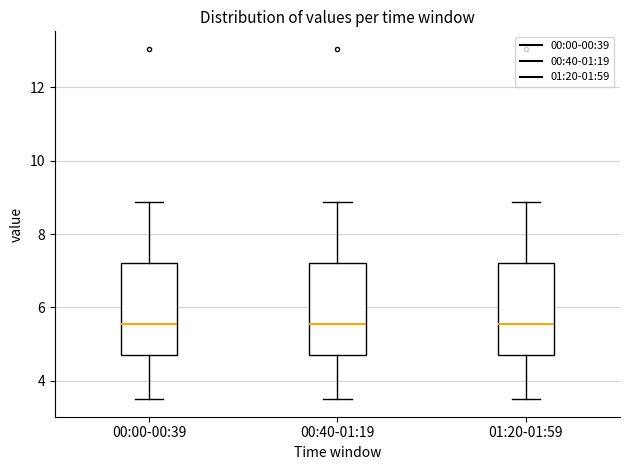

Reading left to right, transcribe this box plot: for each box, give where its median line is, the range the box spans, and where its two whiskers end, as read against the y-axis. The values are not printed on the chart, so give them approximately, as read against the axis.

00:00-00:39: median 5.6, box 4.6 to 7.2, whiskers 3.6 to 8.8
00:40-01:19: median 5.6, box 4.6 to 7.2, whiskers 3.6 to 8.8
01:20-01:59: median 5.6, box 4.6 to 7.2, whiskers 3.6 to 8.8